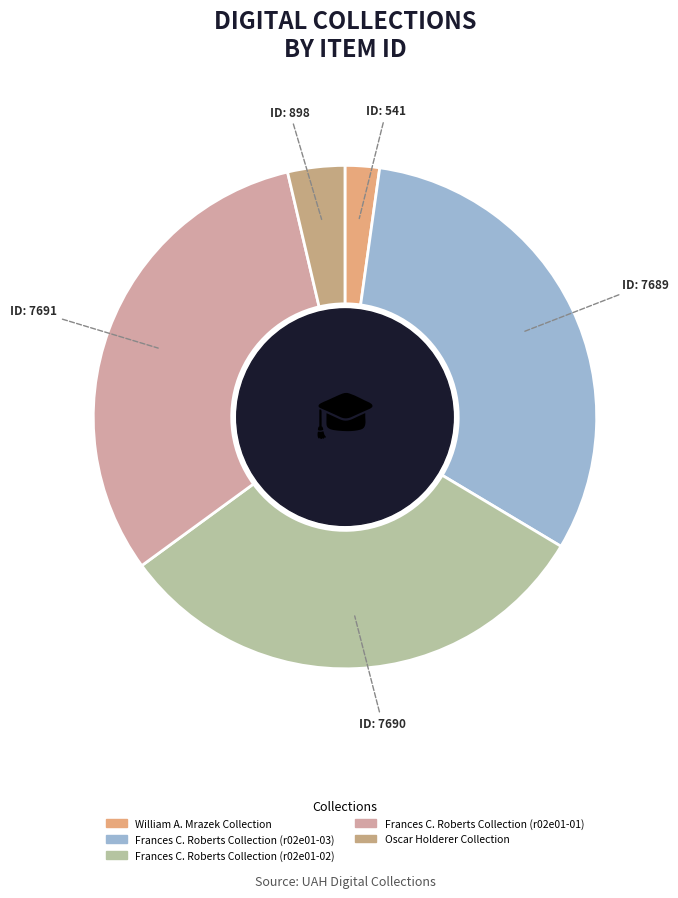

What percentage do Oscar Holderer Collection and Frances C. Roberts Collection (r02e01-02) together represent?

35.0%